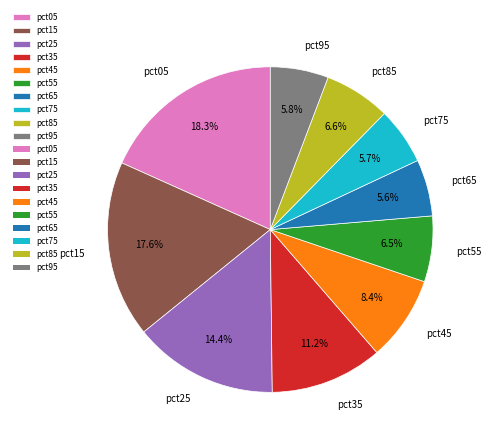

Combined, what portion of the pie is pct65 and pct05?

23.9%